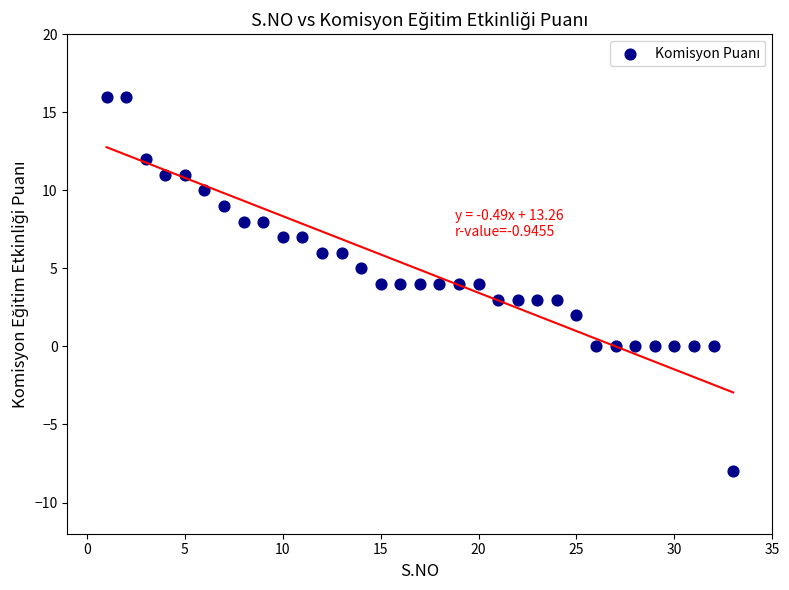

What is the range of X values (max minus min)?

32